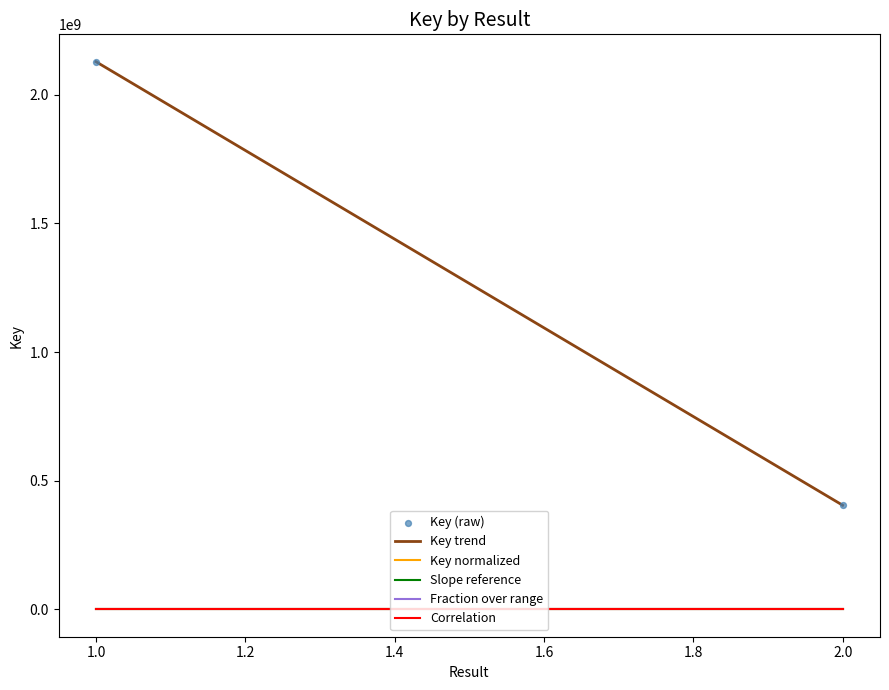

What is the average Y value?

1266733317